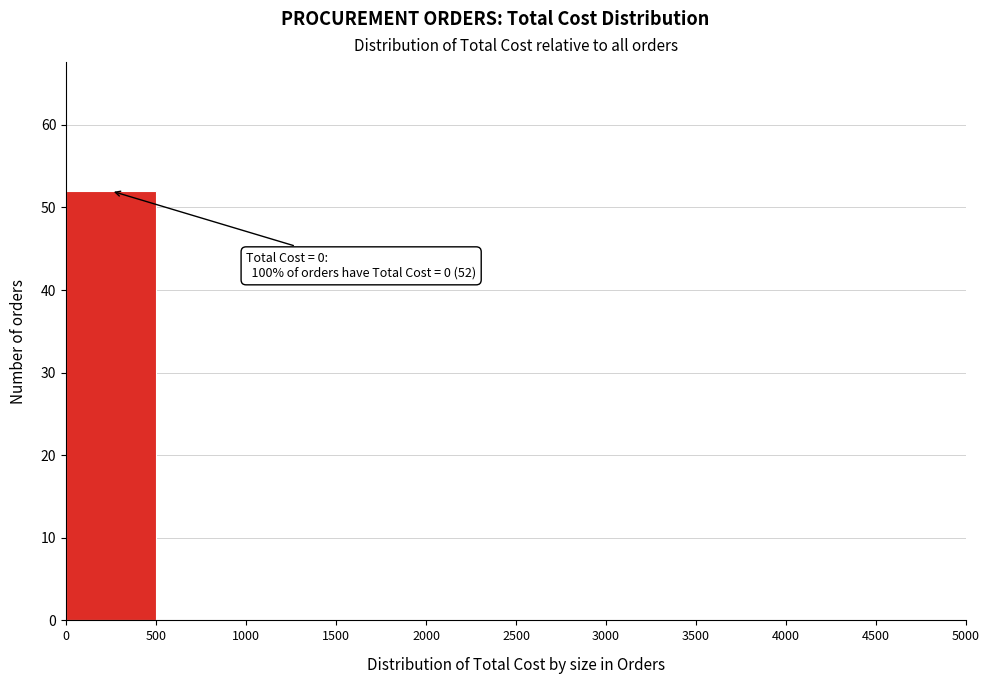

Over which range of the x-axis is the bar tallest?

0 to 500